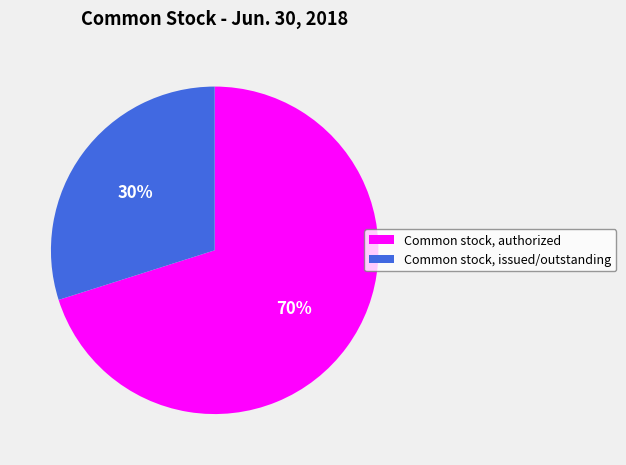

Is the sum of Common stock, authorized and Common stock, issued/outstanding greater than half?

Yes